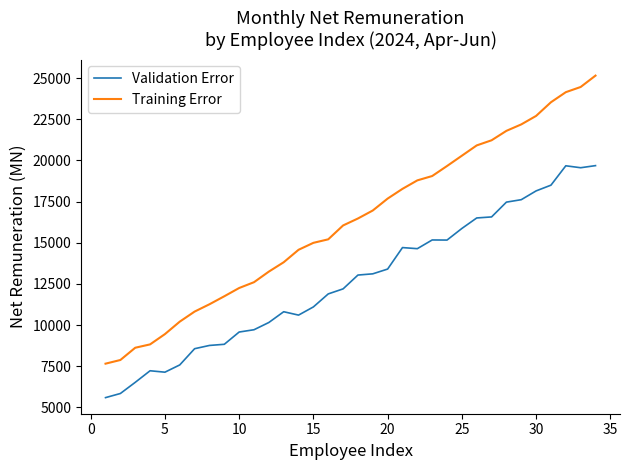

What is the maximum value for Training Error?

25150.5